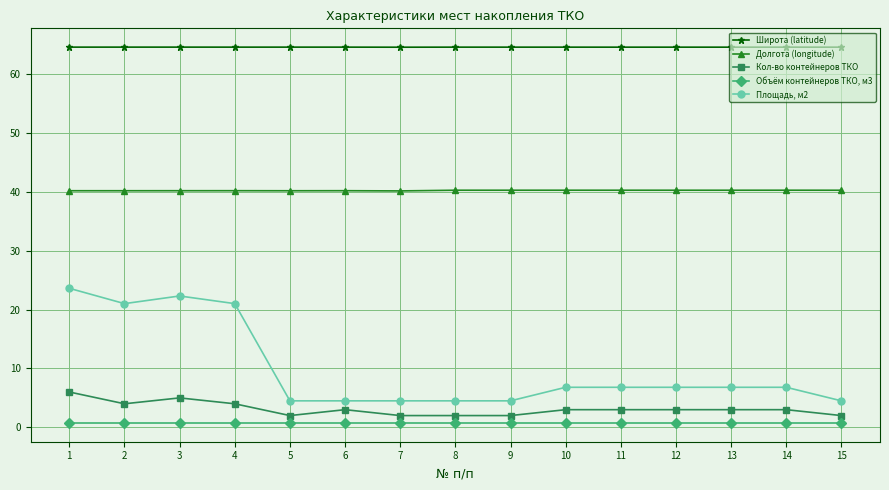

What is the spread (max minus min) of values at 10?

63.8